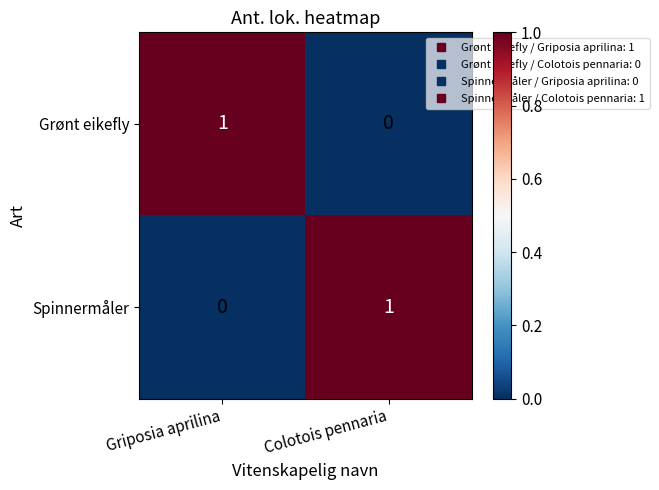

Which category has the highest value in the Grønt eikefly series?

Griposia aprilina